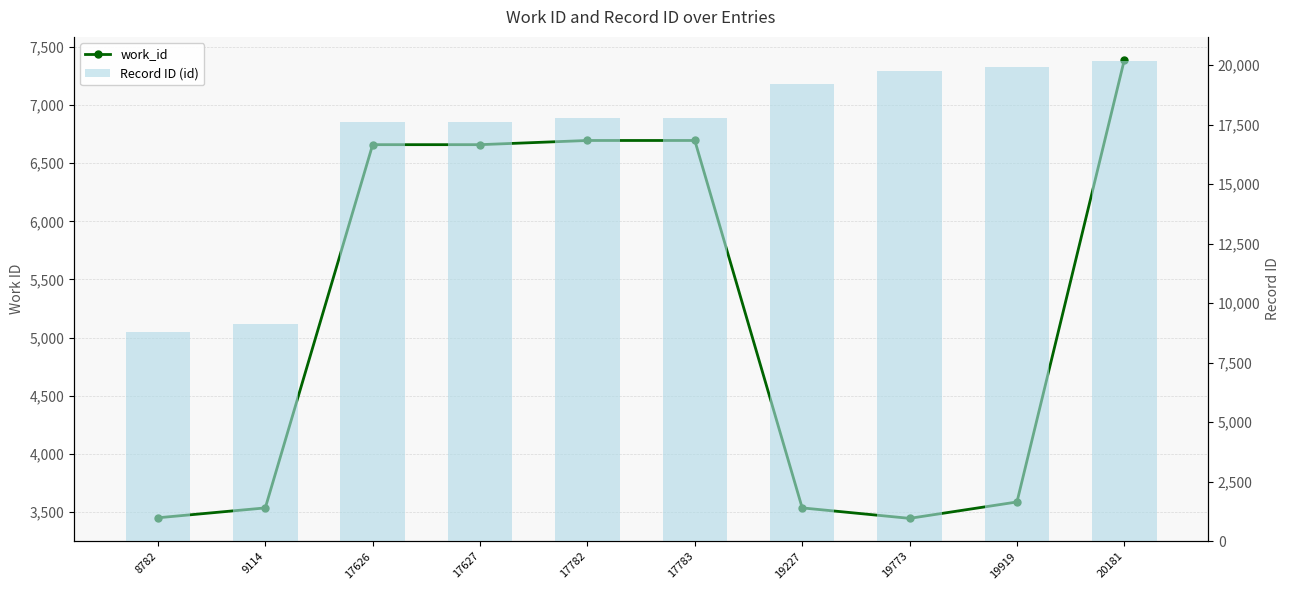

At which category does the chart reach its peak across all series?

20181